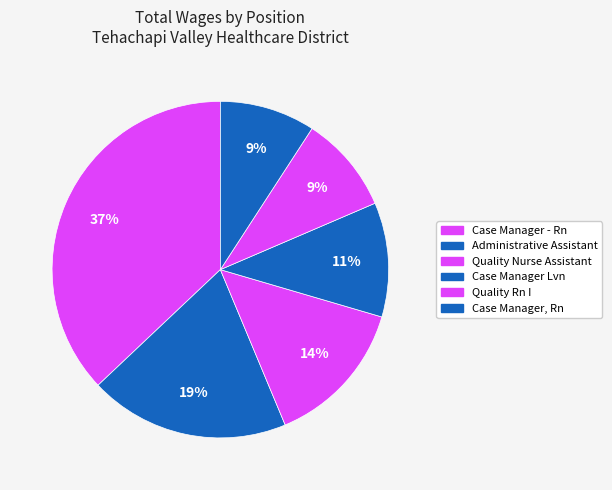

True or false: Case Manager Lvn accounts for 23% of the total.

False